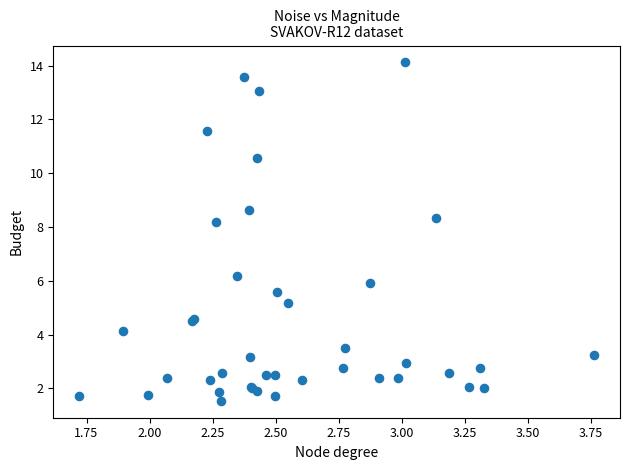

What Y value in the scatter plot is closest to 7?

6.2